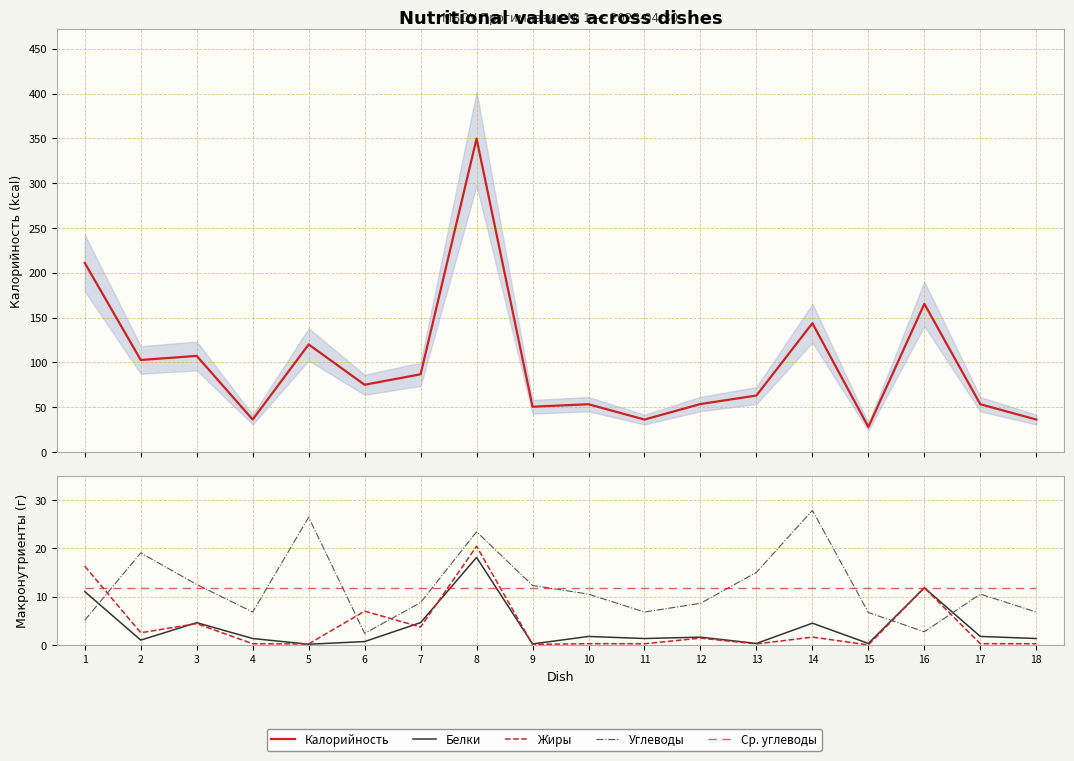

Reading left to right, list all the values displayed in this chart.

Калорийность: 210.9	102.7	107.2	36.2	120.0	75.0	86.7	349.7	50.5	53.2	36.2	53.5	63.0	143.7	27.9	165.3	53.2	36.2
Белки: 11.0	1.0	4.6	1.3	0.1	0.7	4.6	18.1	0.2	1.8	1.3	1.6	0.3	4.5	0.3	11.8	1.8	1.3
Жиры: 16.3	2.5	4.4	0.2	0.2	7.0	3.7	20.4	0.1	0.2	0.2	1.4	0.2	1.6	0.0	11.8	0.2	0.2
Углеводы: 5.1	19.0	12.5	6.8	26.4	2.4	8.8	23.4	12.3	10.5	6.8	8.6	15.0	27.8	6.7	2.7	10.5	6.8
Ср. углеводы: 11.8	11.8	11.8	11.8	11.8	11.8	11.8	11.8	11.8	11.8	11.8	11.8	11.8	11.8	11.8	11.8	11.8	11.8